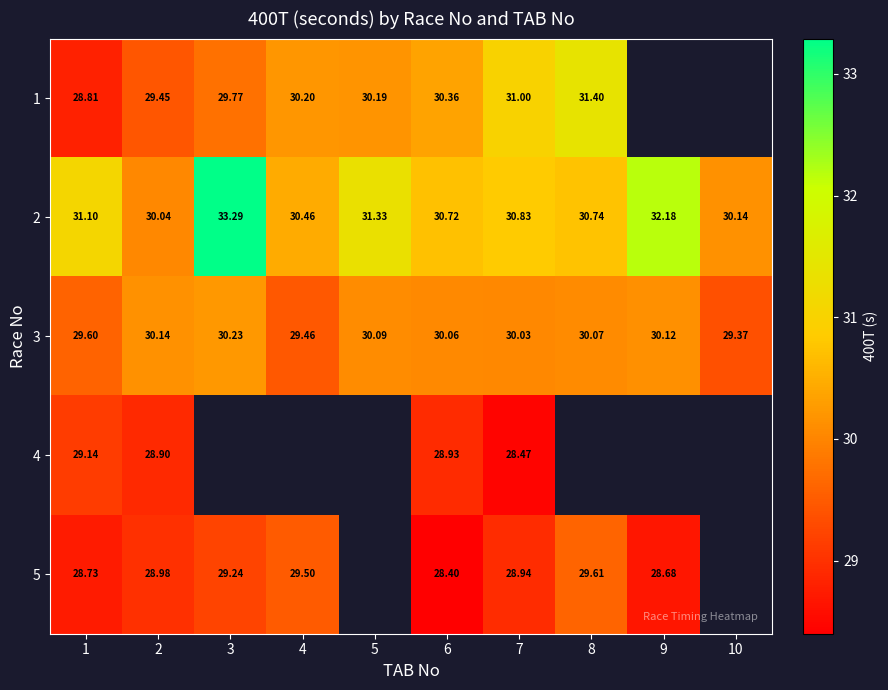

At which category is the sum across all series the highest?

7